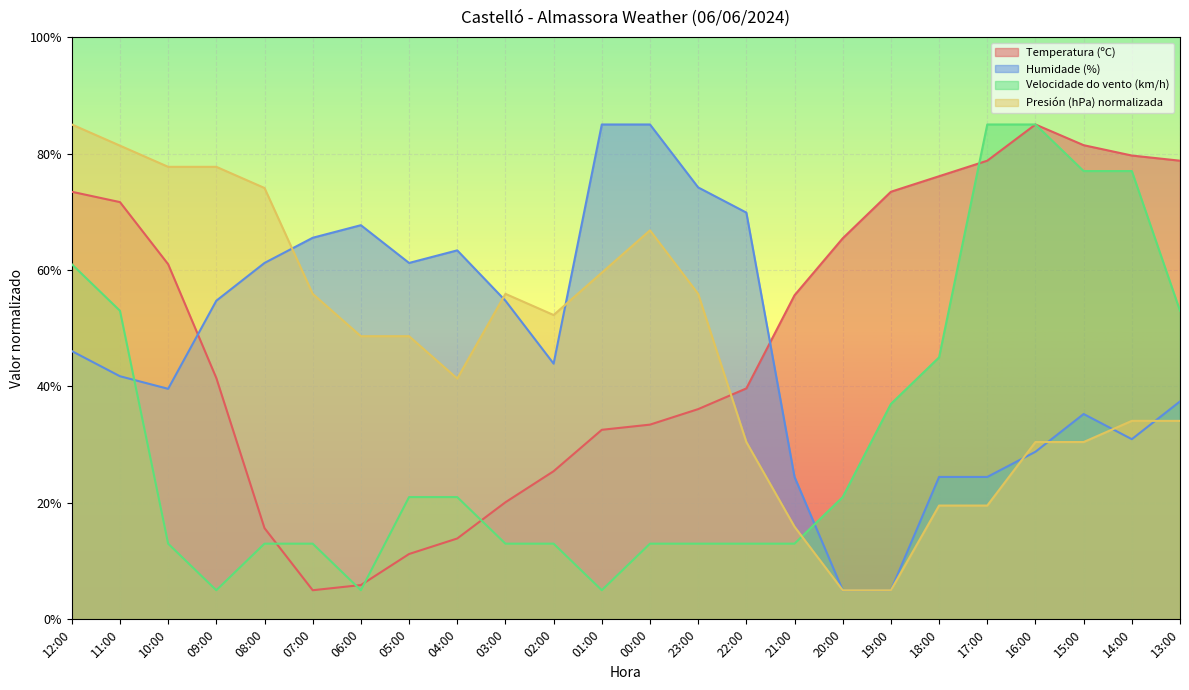

True or false: Velocidade do vento (km/h) and Humidade (%) cross at least once.

True